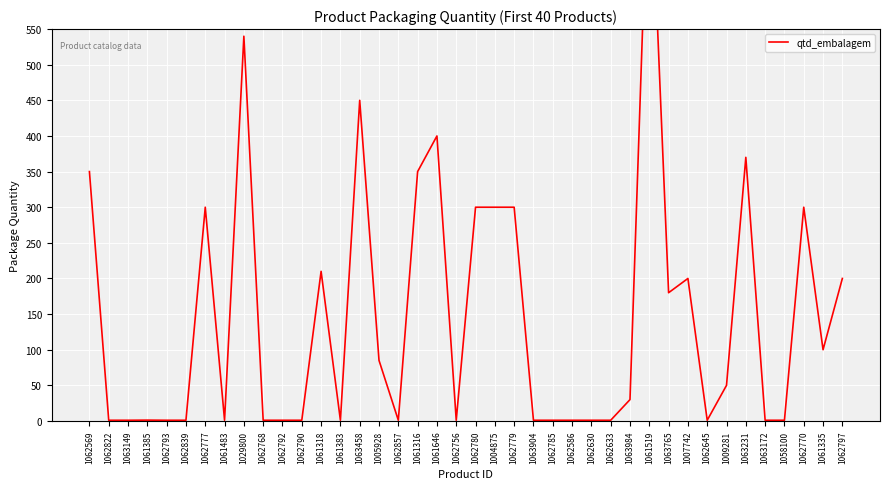

Rank the categories by value from lowest to highest.

1062822, 1063149, 1062793, 1062839, 1061483, 1062768, 1062792, 1062790, 1061383, 1062857, 1062756, 1063904, 1062785, 1062586, 1062630, 1062633, 1062645, 1063172, 1058100, 1061385, 1063984, 1009281, 1005928, 1061335, 1063765, 1007742, 1062797, 1061318, 1062777, 1062780, 1004875, 1062779, 1062770, 1062569, 1061316, 1063231, 1061646, 1063458, 1029800, 1061519